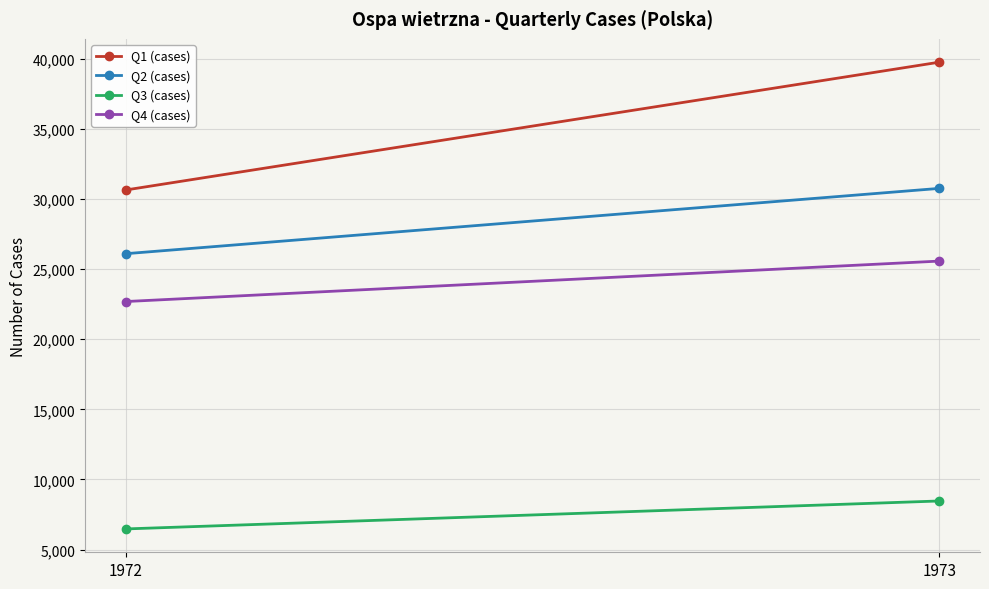

Reading left to right, transcribe all the data shown in this chart.

Q1 (cases): 1972=30637	1973=39751
Q2 (cases): 1972=26096	1973=30753
Q3 (cases): 1972=6473	1973=8467
Q4 (cases): 1972=22685	1973=25570